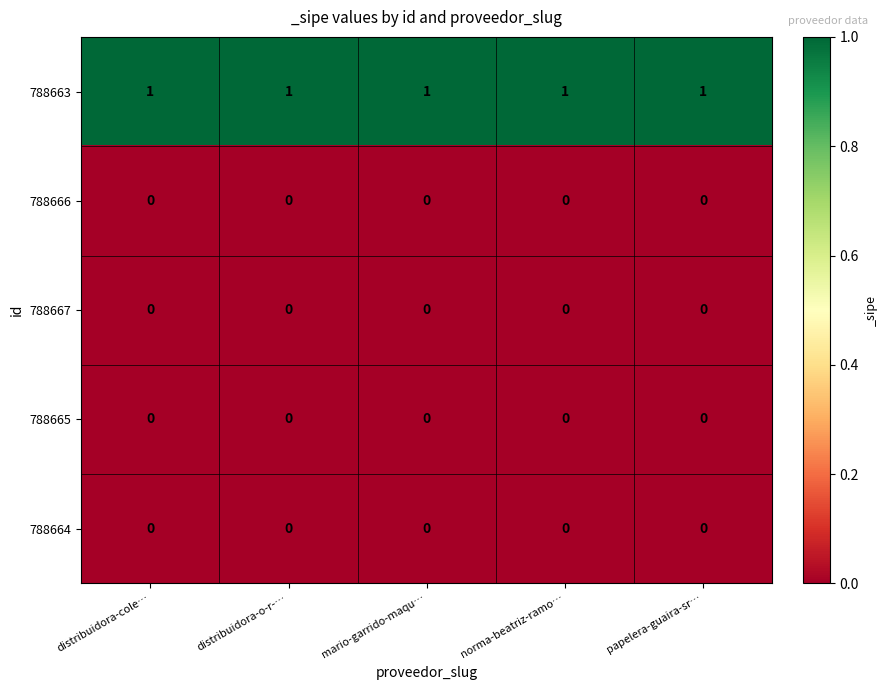

How many distinct data groups are displayed?

5